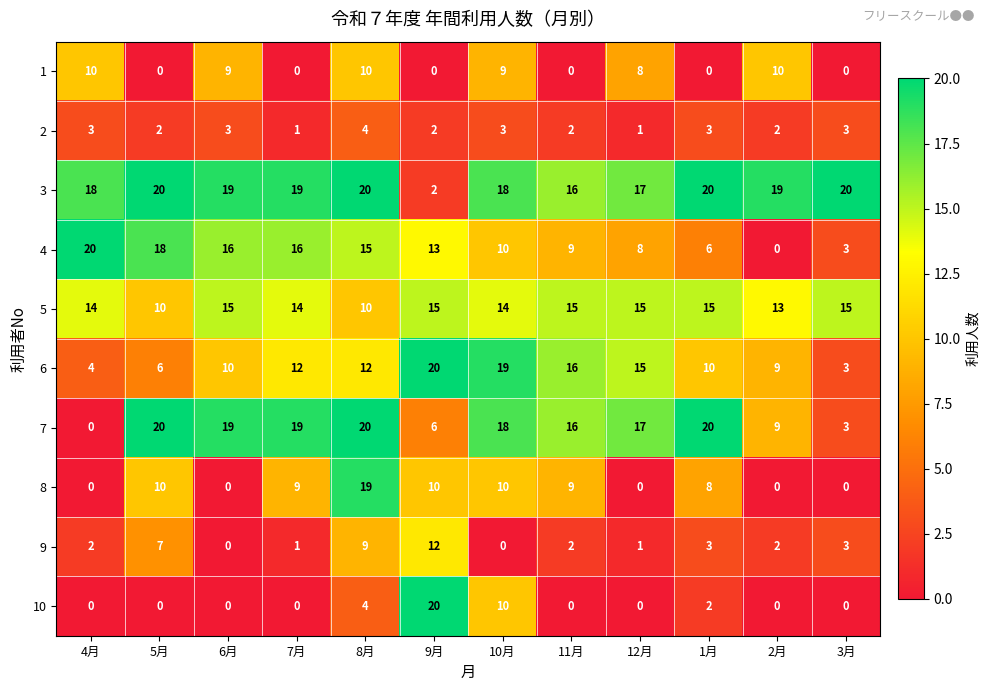

Where is 5 nearest to the value 12?

2月